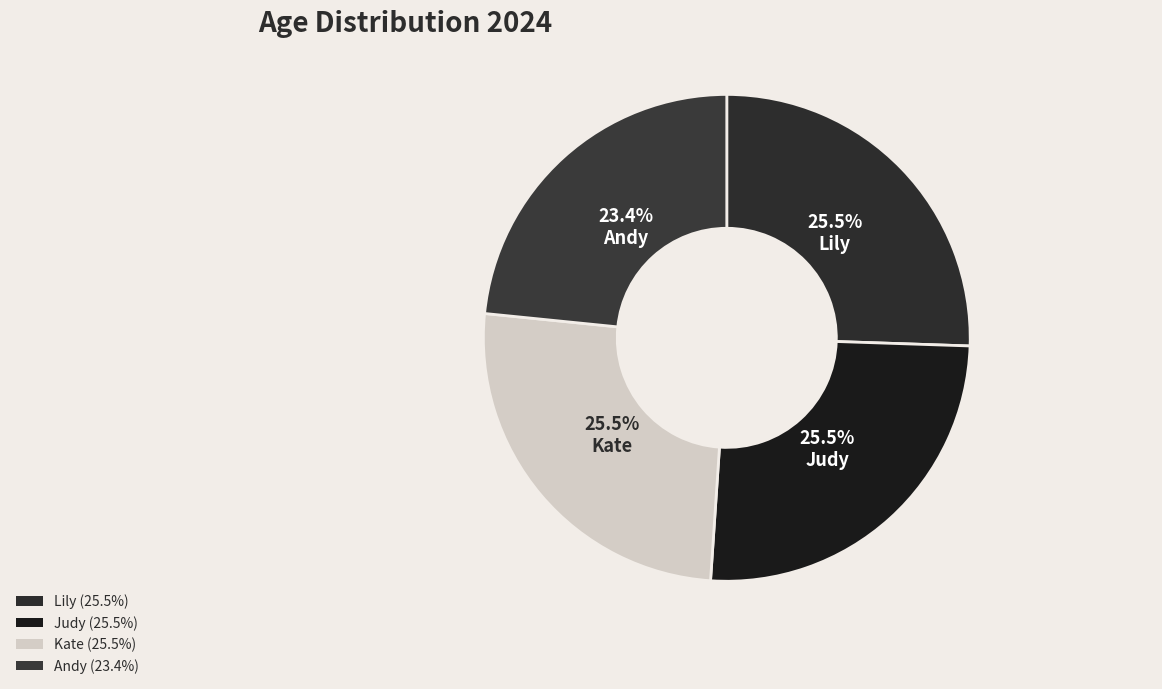

True or false: Judy accounts for 26% of the total.

True